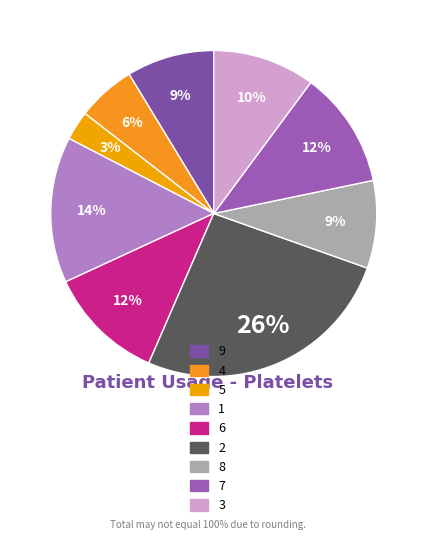

Count the number of slices in the pie.

9